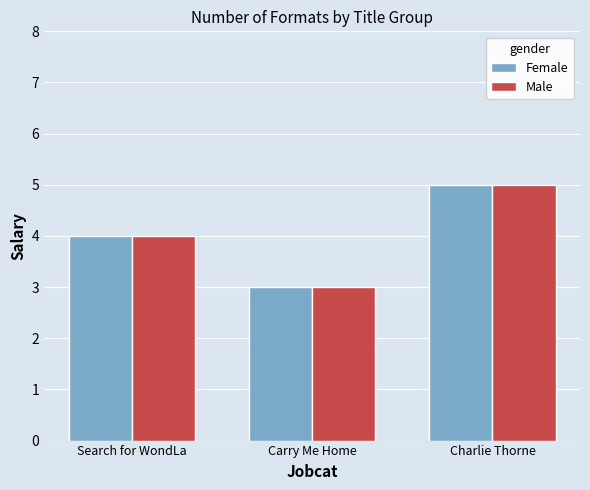

Is it true that Male equals 3 at Carry Me Home?

True